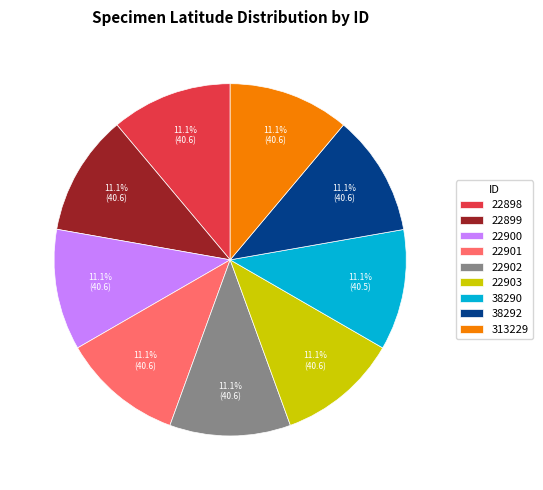

What percentage is the 38290 slice, to the nearest percent?

11%